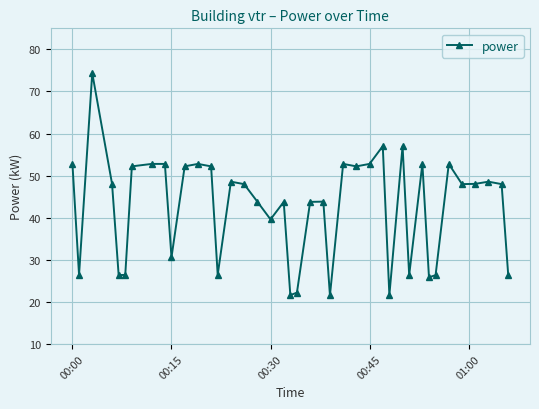

What is the sum of all values?

1699.8